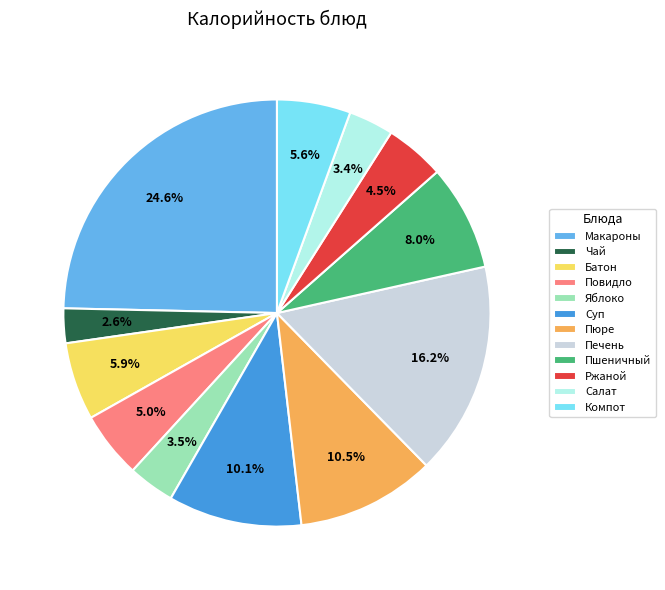

What percentage do Повидло and Батон together represent?

10.9%